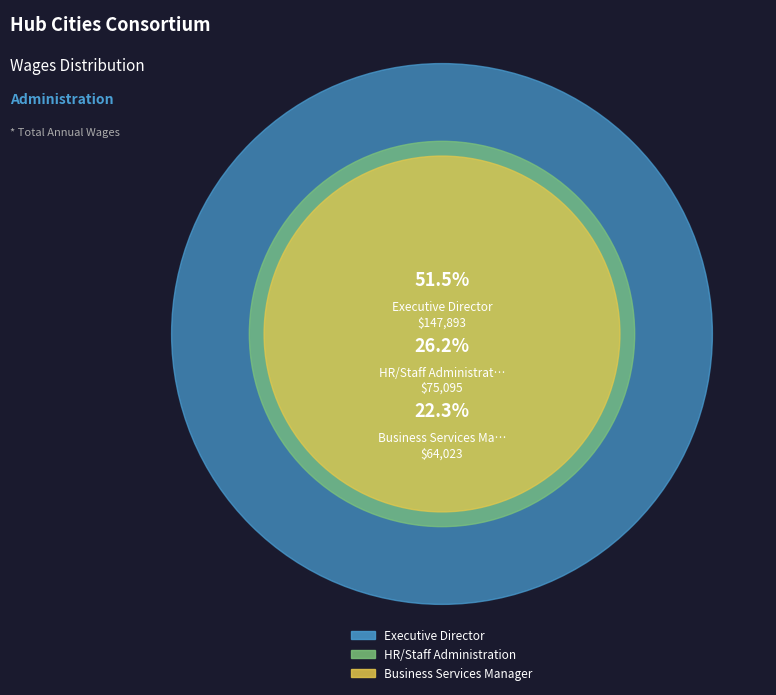

How many segments does this pie chart have?

3